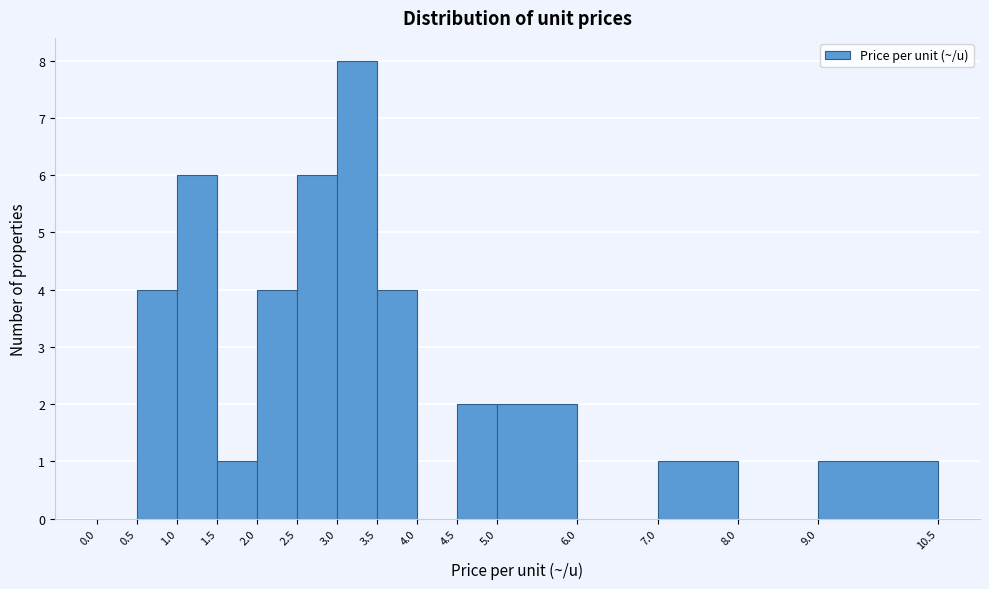

Which range on the x-axis has the tallest bar?

3.0 to 3.5